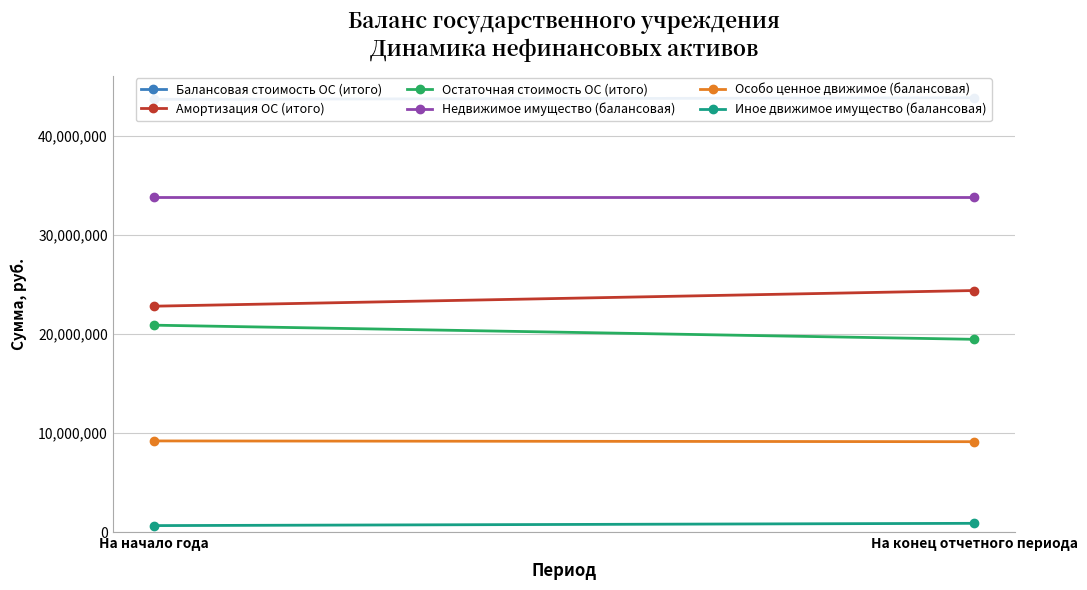

Which series has the widest spread of values?

Амортизация ОС (итого)